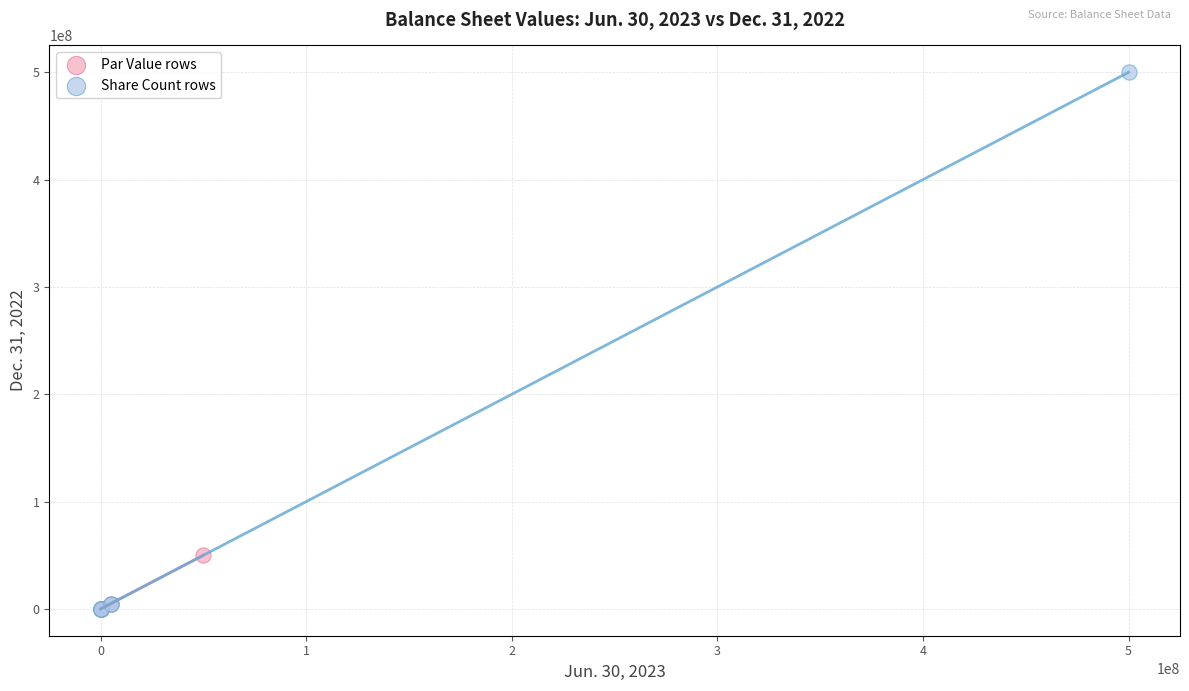

Which series contains the highest Y value?

Share Count rows